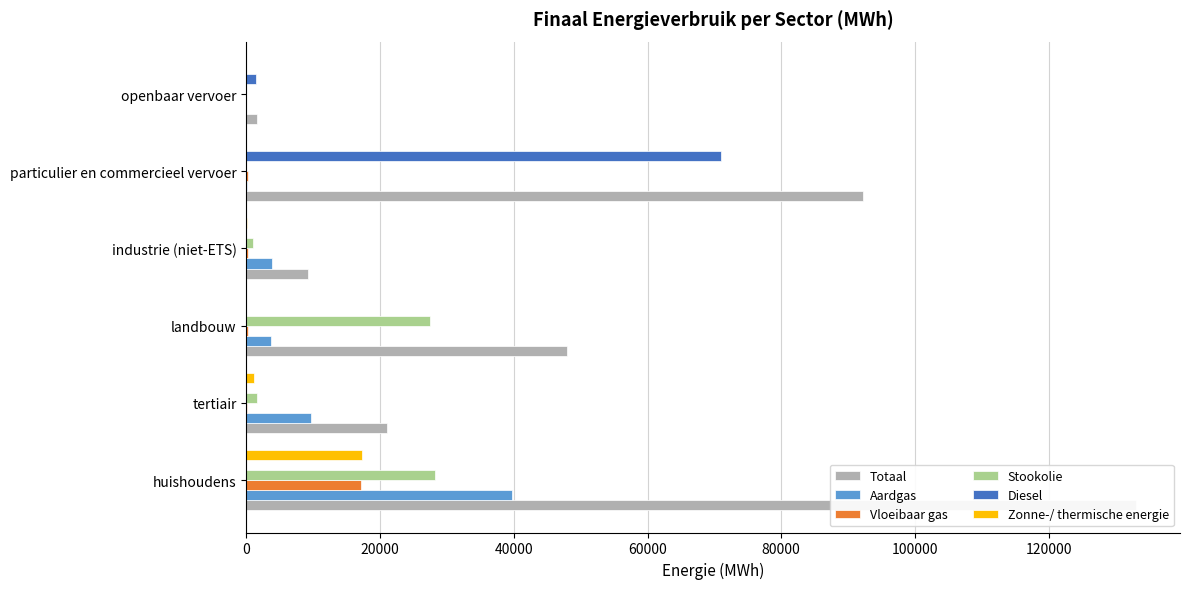

What is the minimum value for Totaal?

1501.9